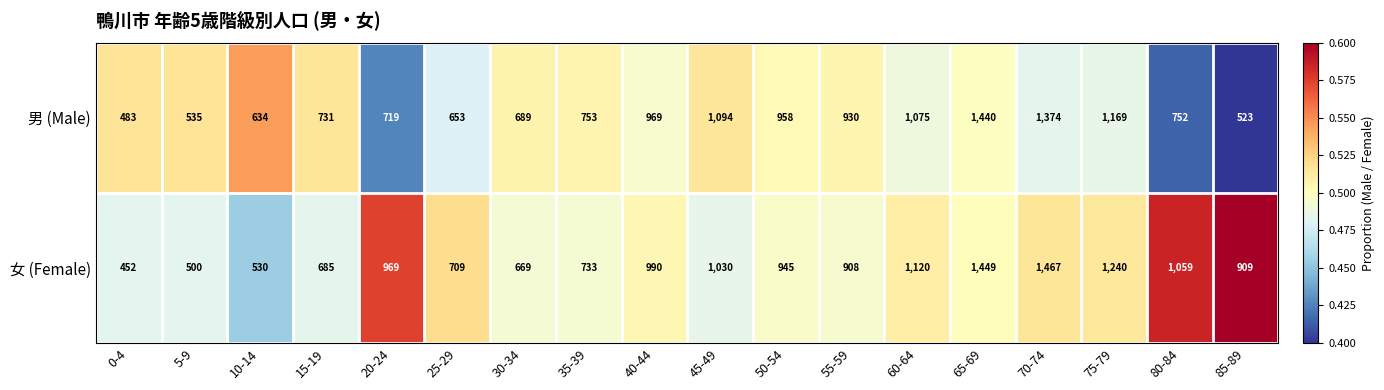

Is the value of 男 (Male) at 40-44 greater than the value of 女 (Female) at 70-74?

No